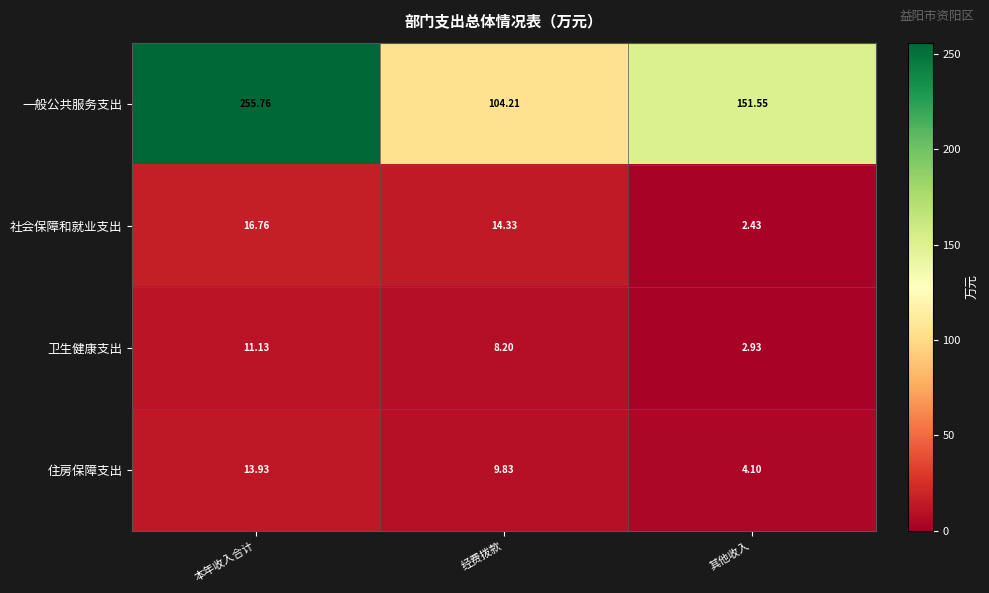

What is the total value across all series at 本年收入合计?

297.6